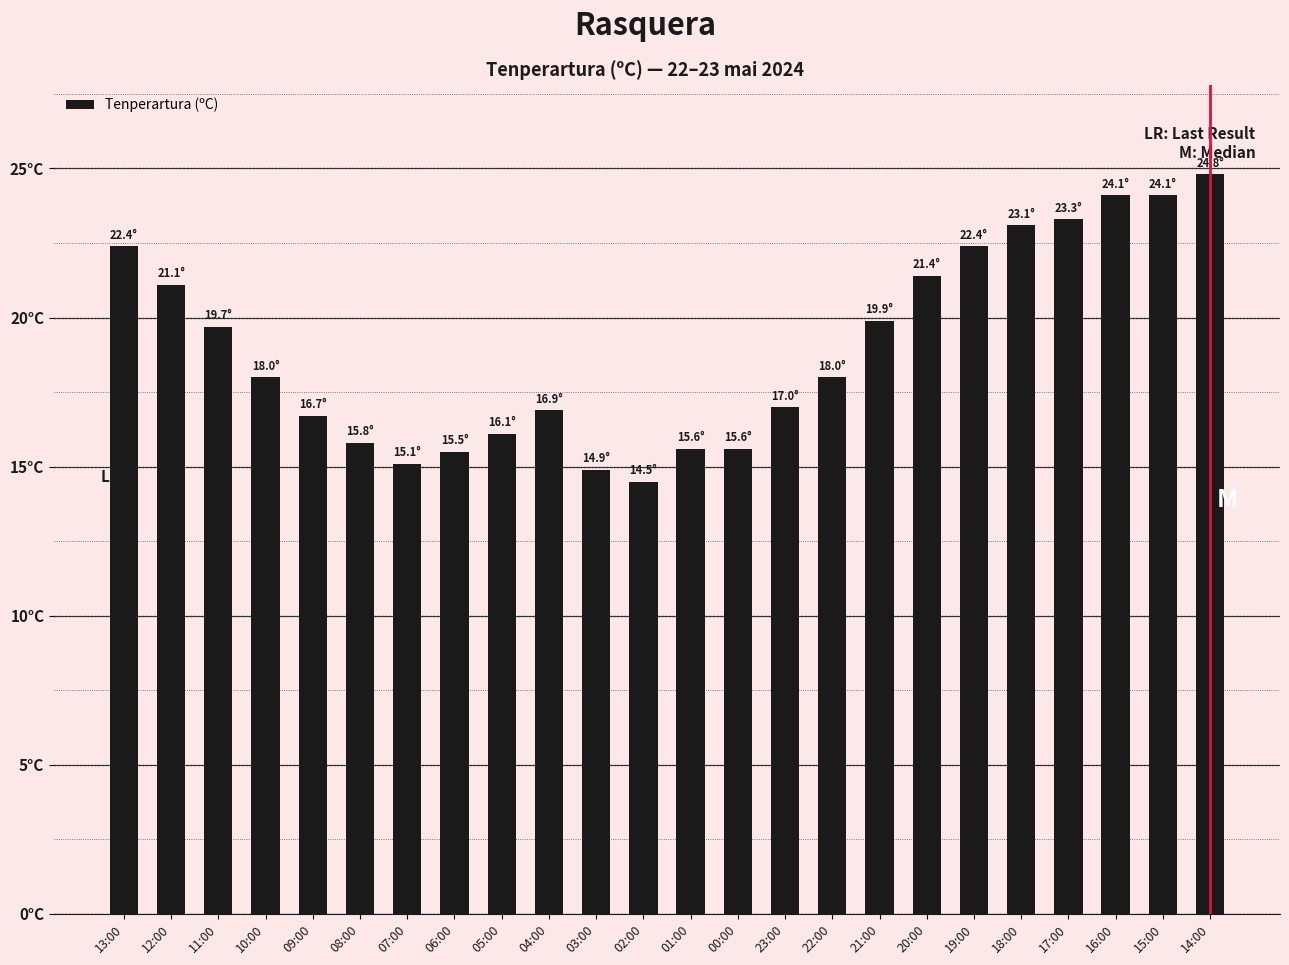

Does the chart contain any negative values?

No